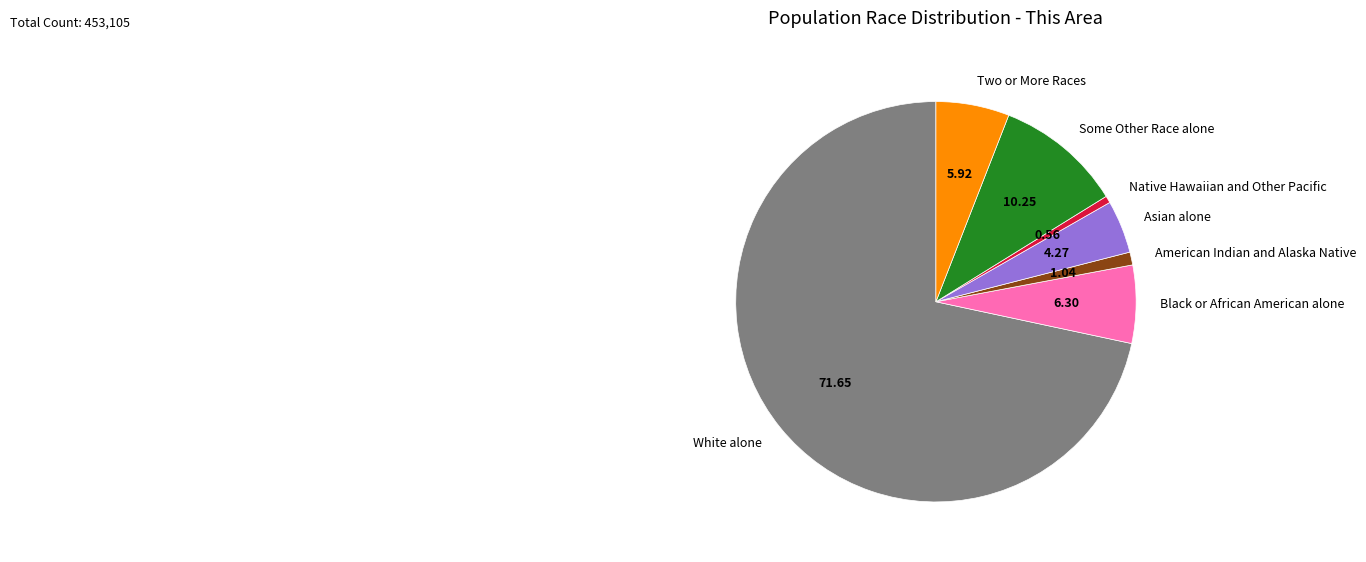

Which slice represents more than half of the pie?

White alone